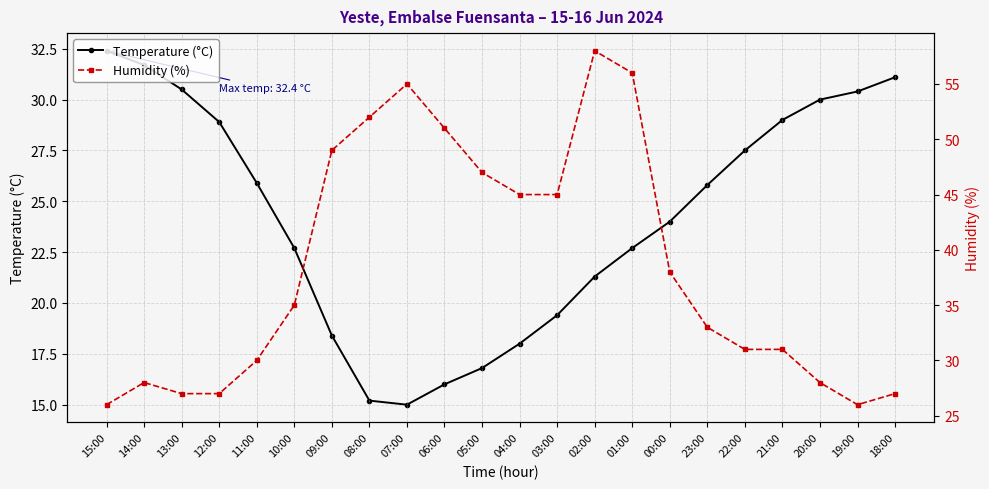

Reading left to right, extract all data points from this chart.

Temperature (°C): 15:00=32.4	14:00=31.7	13:00=30.5	12:00=28.9	11:00=25.9	10:00=22.7	09:00=18.4	08:00=15.2	07:00=15.0	06:00=16.0	05:00=16.8	04:00=18.0	03:00=19.4	02:00=21.3	01:00=22.7	00:00=24.0	23:00=25.8	22:00=27.5	21:00=29.0	20:00=30.0	19:00=30.4	18:00=31.1
Humidity (%): 15:00=26.0	14:00=28.0	13:00=27.0	12:00=27.0	11:00=30.0	10:00=35.0	09:00=49.0	08:00=52.0	07:00=55.0	06:00=51.0	05:00=47.0	04:00=45.0	03:00=45.0	02:00=58.0	01:00=56.0	00:00=38.0	23:00=33.0	22:00=31.0	21:00=31.0	20:00=28.0	19:00=26.0	18:00=27.0